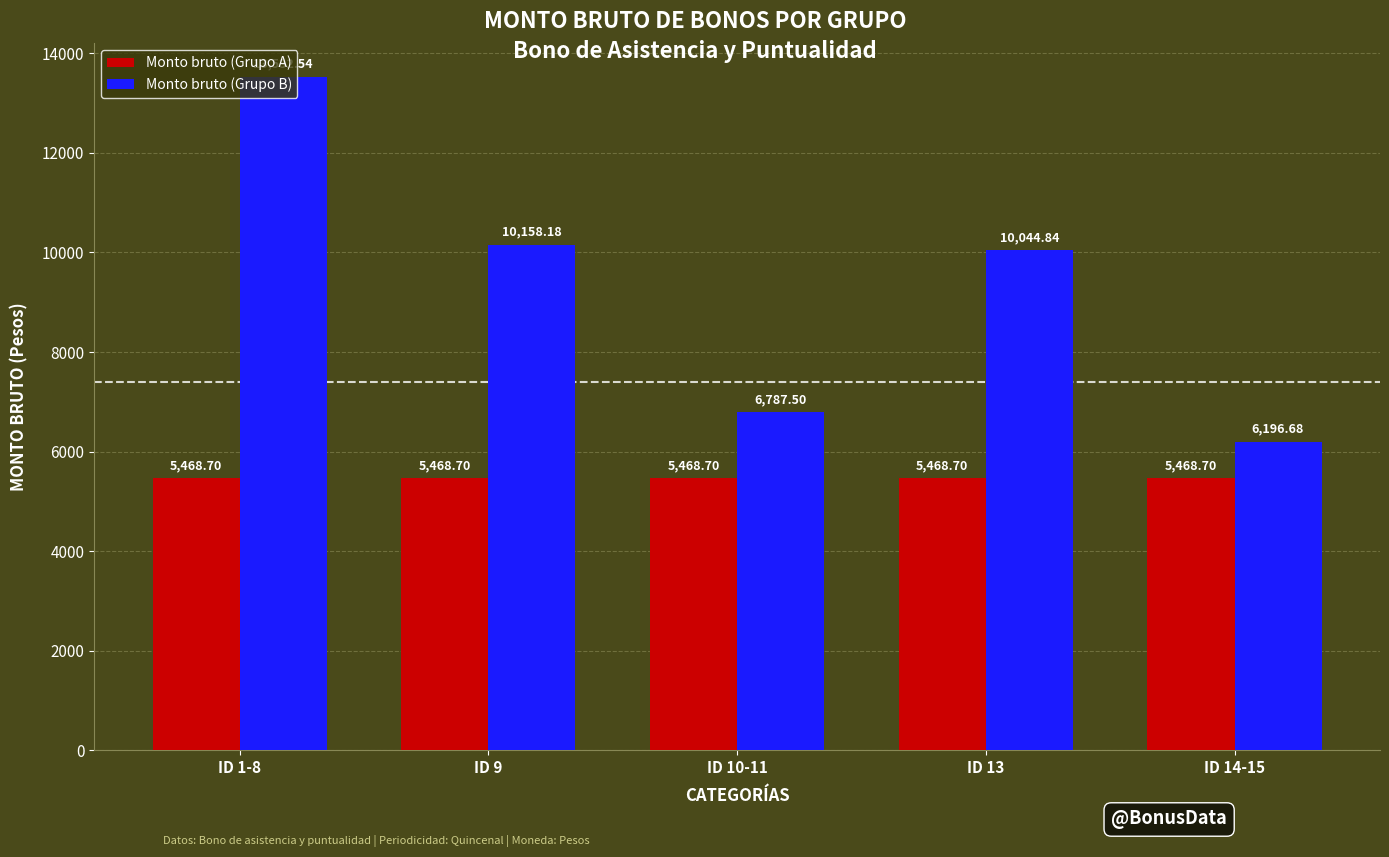

Between ID 10-11 and ID 14-15, which series saw the biggest shift?

Monto bruto (Grupo B)